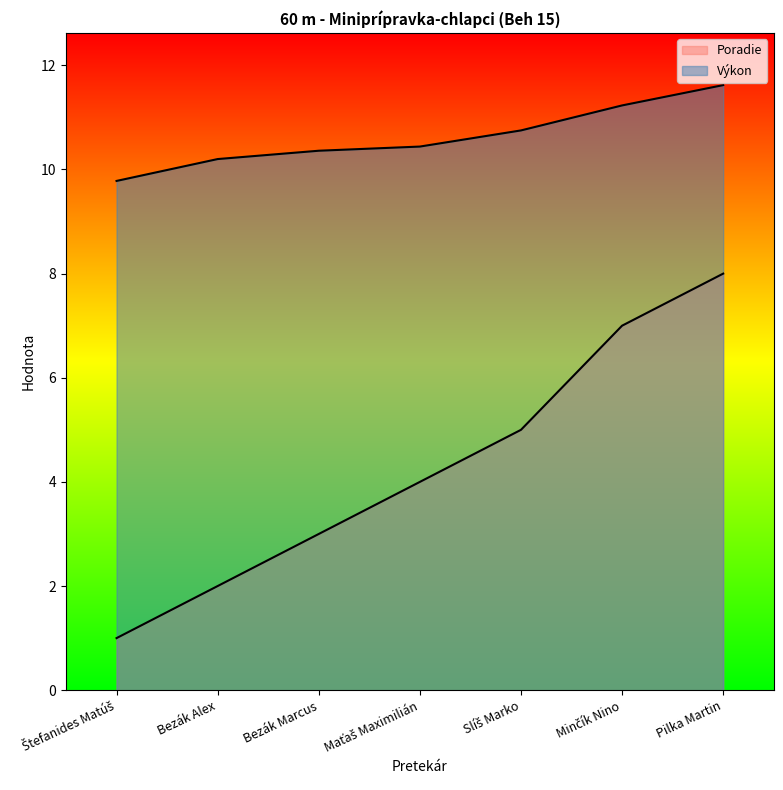

Reading left to right, transcribe all the data shown in this chart.

Poradie: Štefanides Matúš=1.0	Bezák Alex=2.0	Bezák Marcus=3.0	Maťaš Maximilián=4.0	Slíš Marko=5.0	Minčík Nino=7.0	Pilka Martin=8.0
Výkon: Štefanides Matúš=9.8	Bezák Alex=10.2	Bezák Marcus=10.4	Maťaš Maximilián=10.4	Slíš Marko=10.8	Minčík Nino=11.2	Pilka Martin=11.6